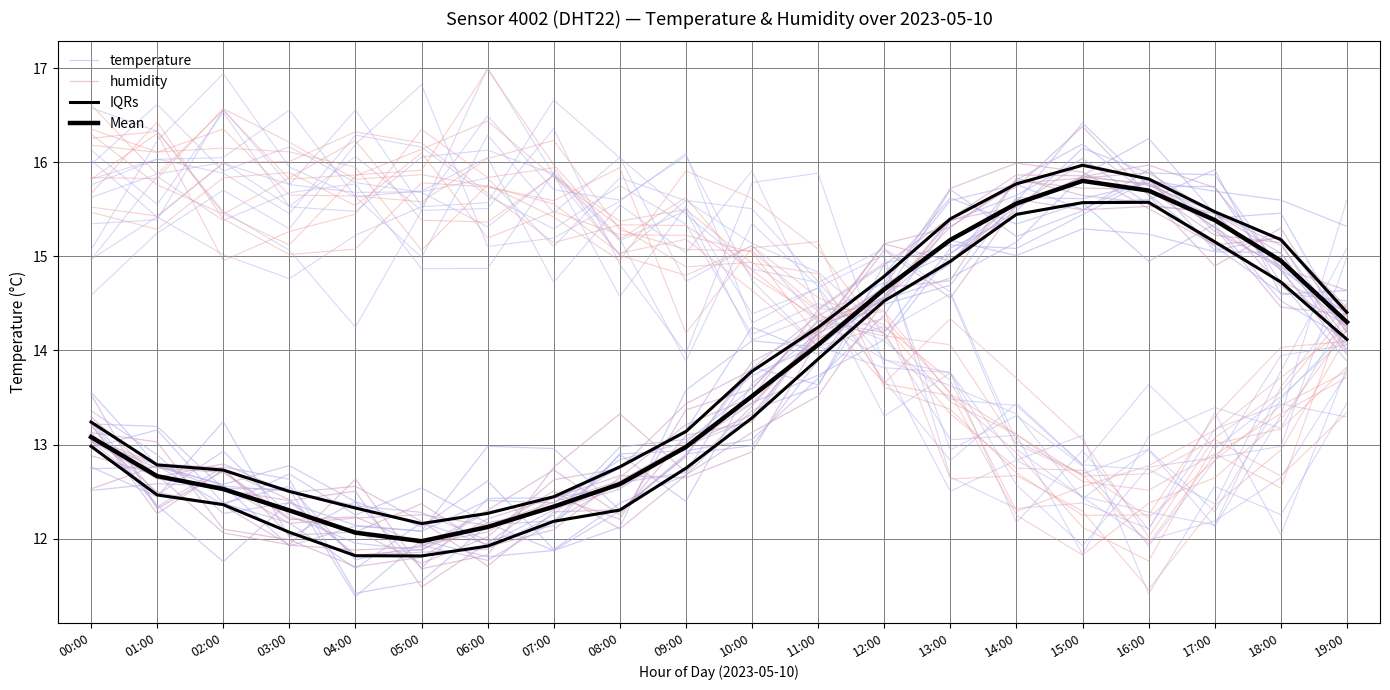

Where do Mean and humidity first cross each other?

00:00 and 01:00